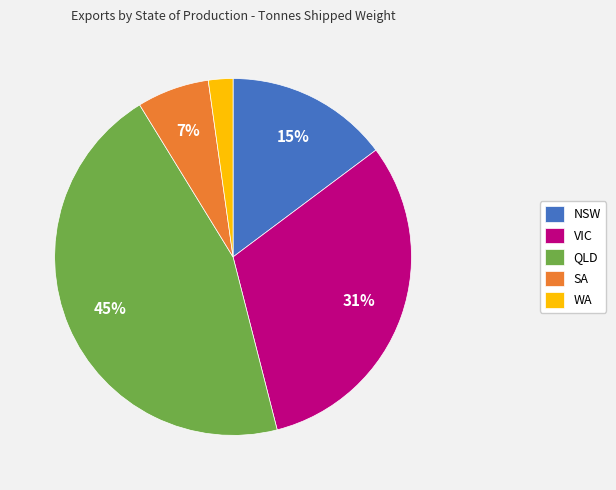

To the nearest percent, what is the difference between the largest and smallest slice percentages?

43%